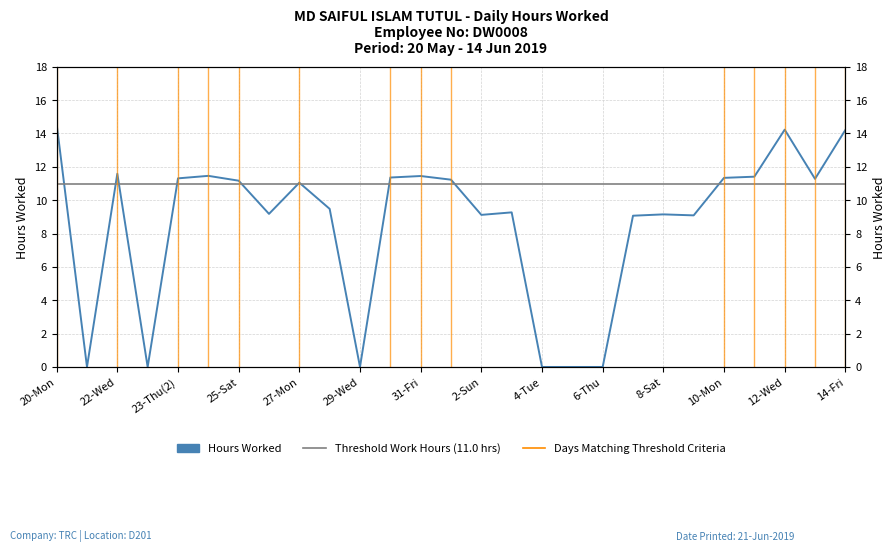

How many values are below 11?

13